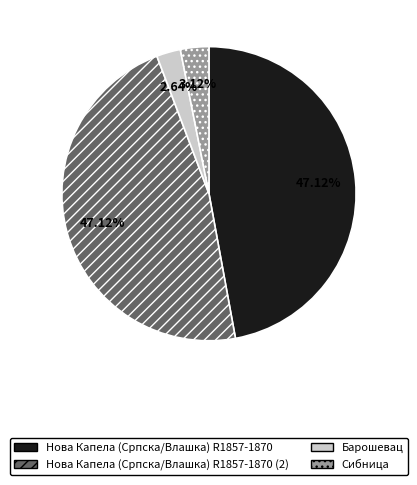

What is the ratio of the value at Сибница to the value at Барошевац?

1.2